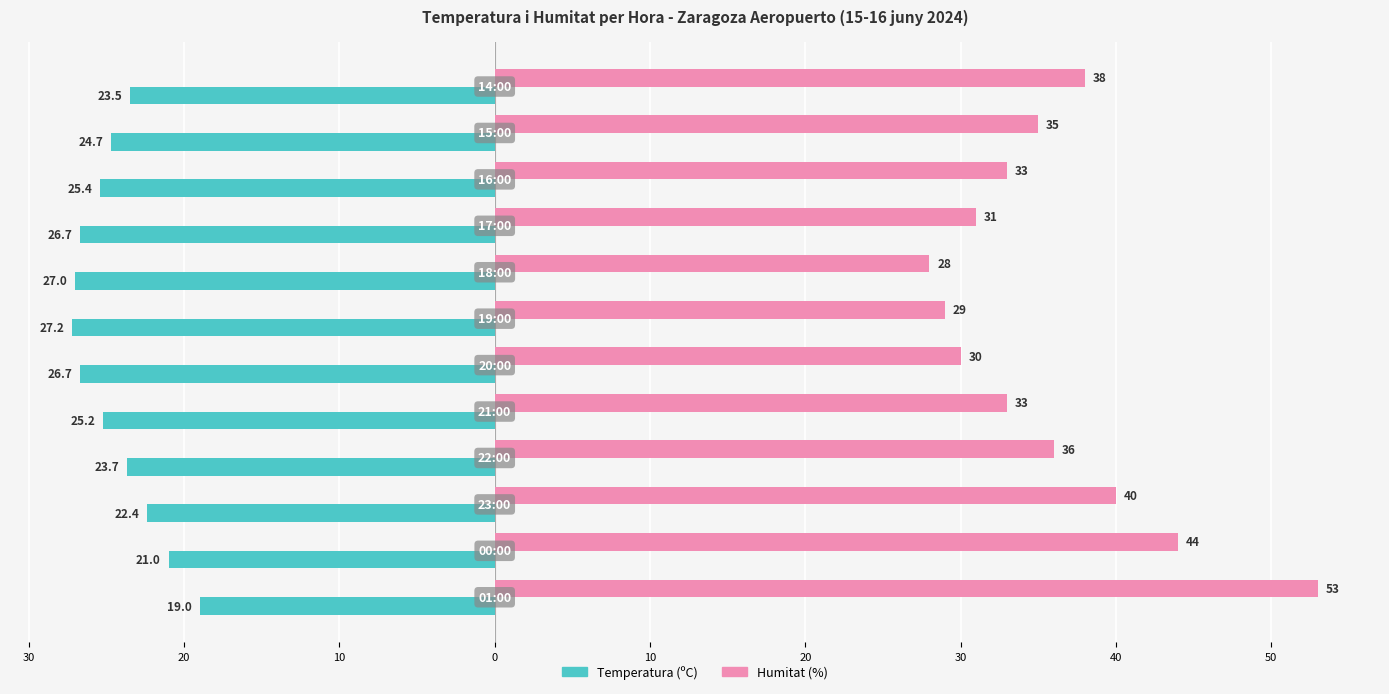

List the series in order of their overall mean, lowest first.

Temperatura (ºC), Humitat (%)